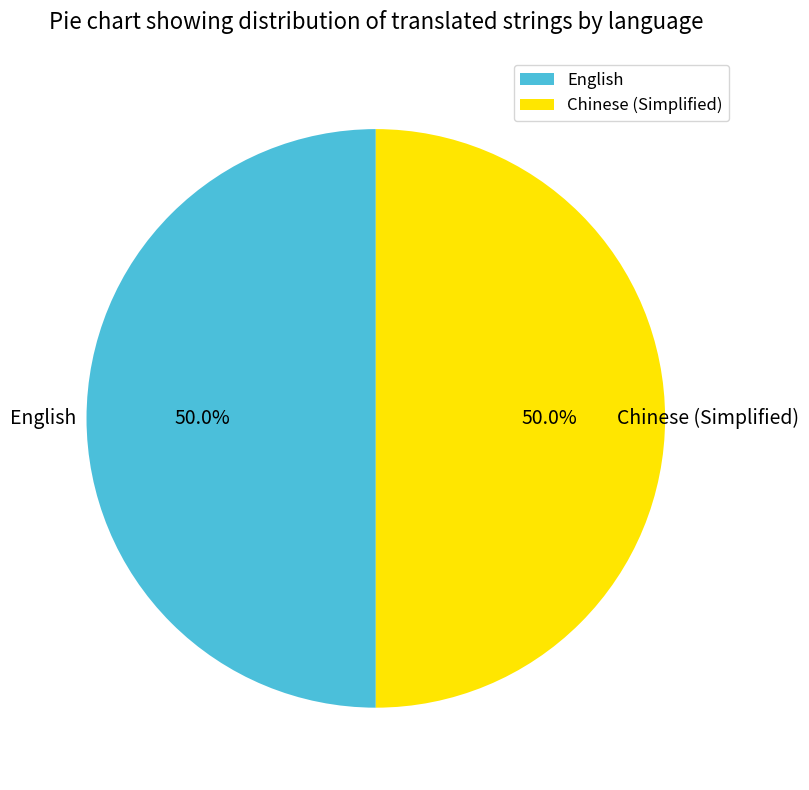

Is the sum of English and Chinese (Simplified) greater than half?

Yes